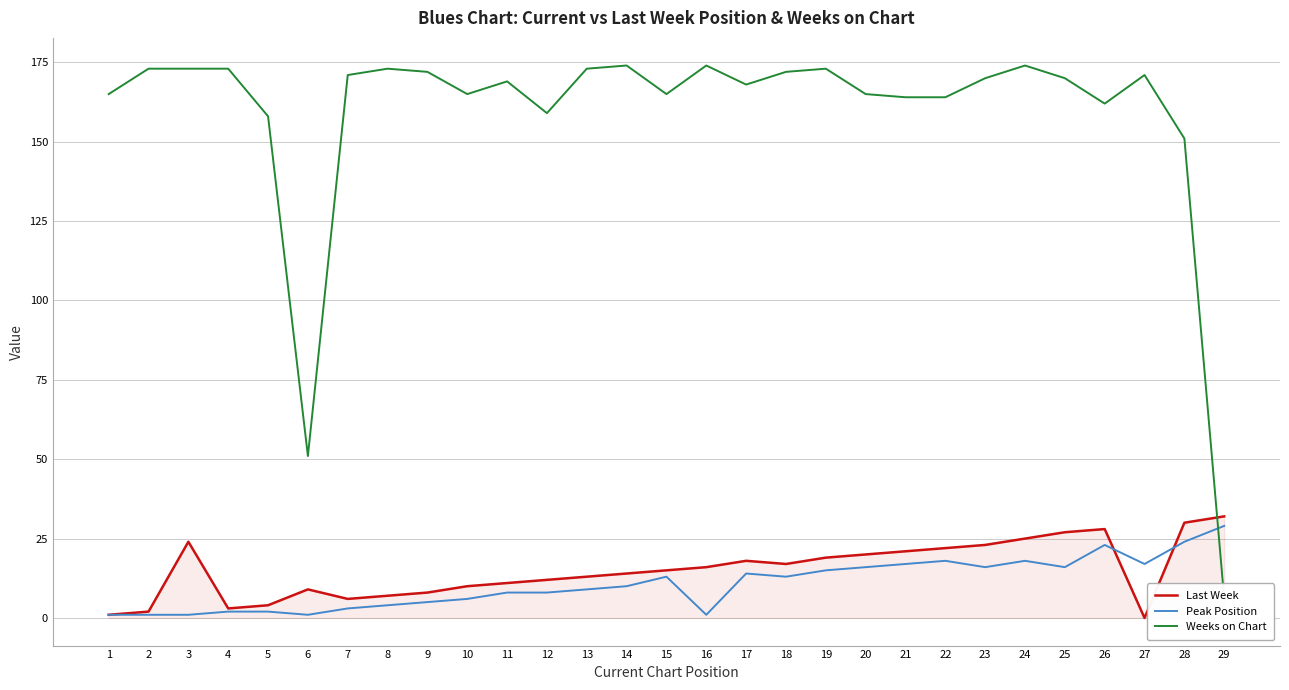

How many positive values does the Last Week series have?

28